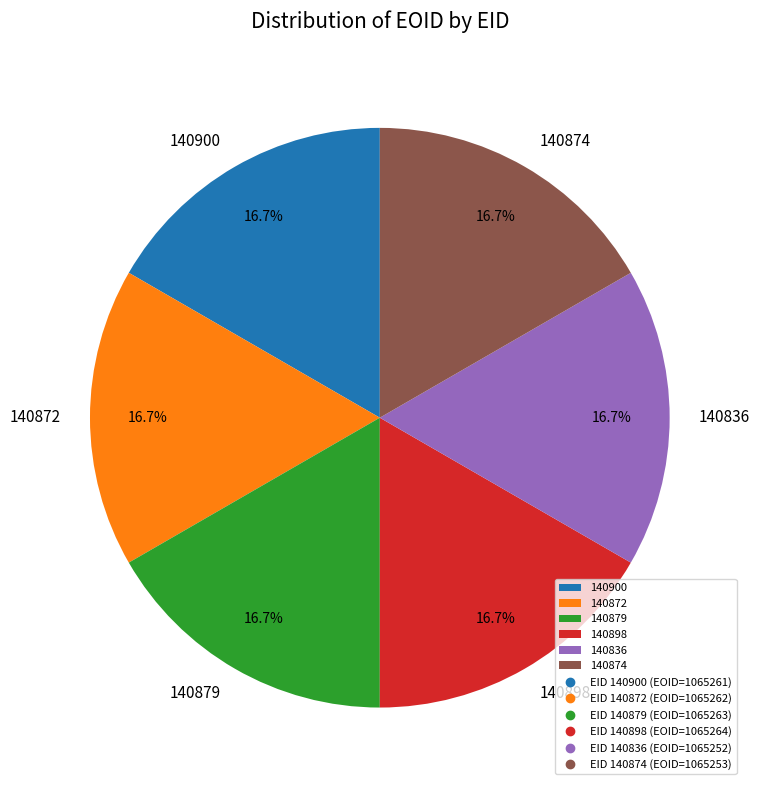

To the nearest percent, what is the average slice percentage?

17%